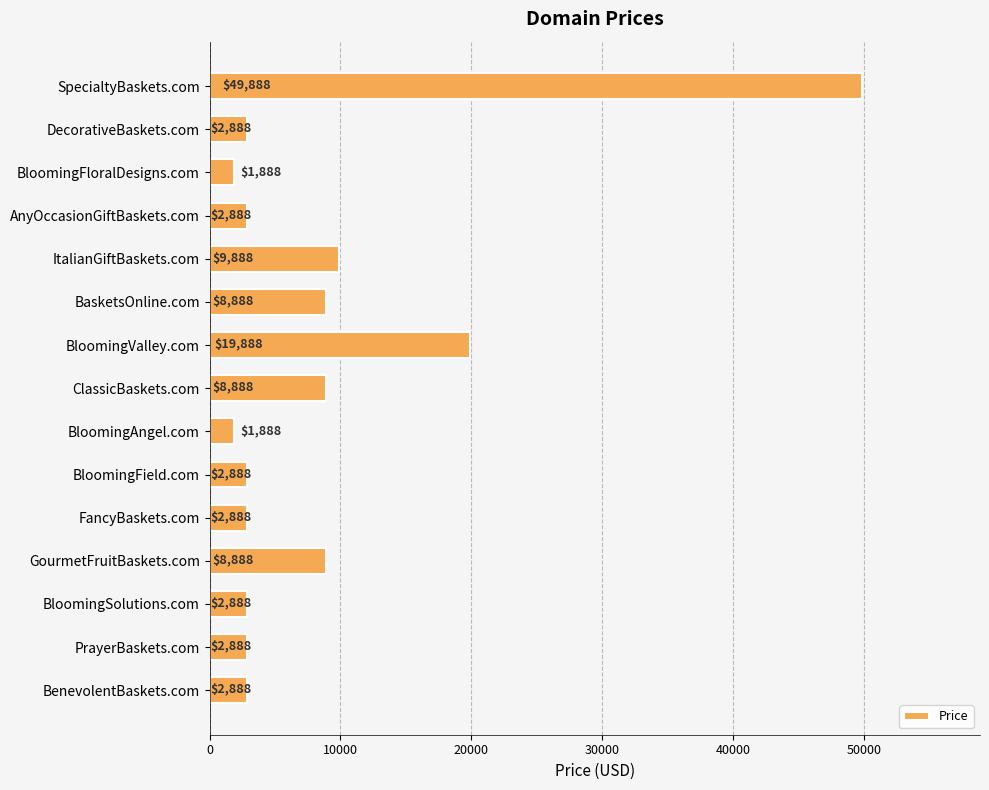

What position from the bottom is FancyBaskets.com?

5